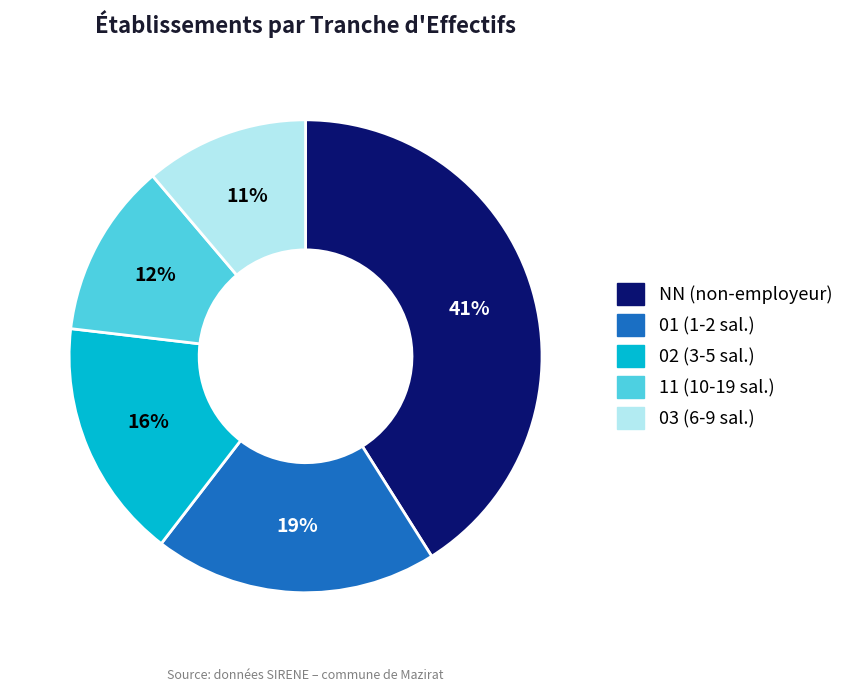

Does any single category account for the majority?

No